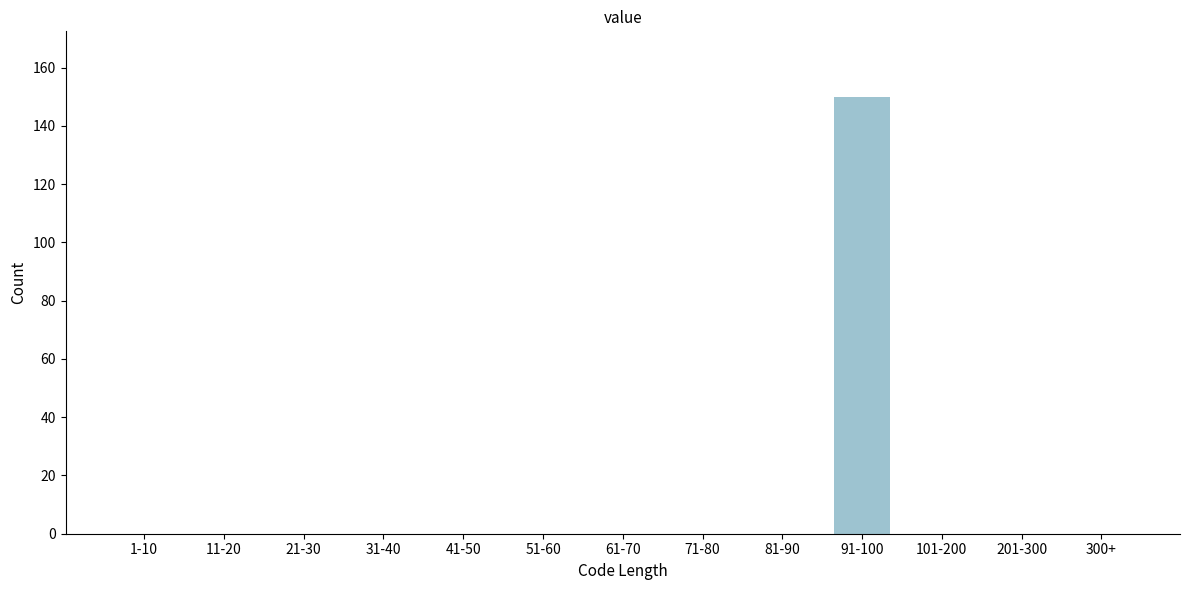

Reading left to right, list all the values displayed in this chart.

1-10=0	11-20=0	21-30=0	31-40=0	41-50=0	51-60=0	61-70=0	71-80=0	81-90=0	91-100=150	101-200=0	201-300=0	300+=0